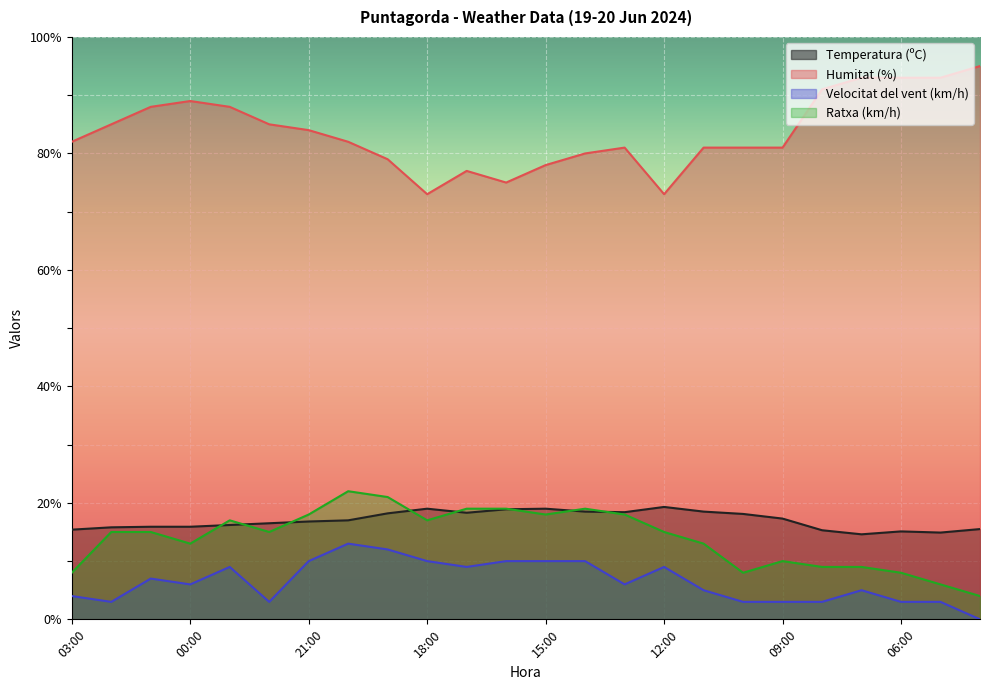

At which label is Ratxa (km/h) closest to 13?

00:00